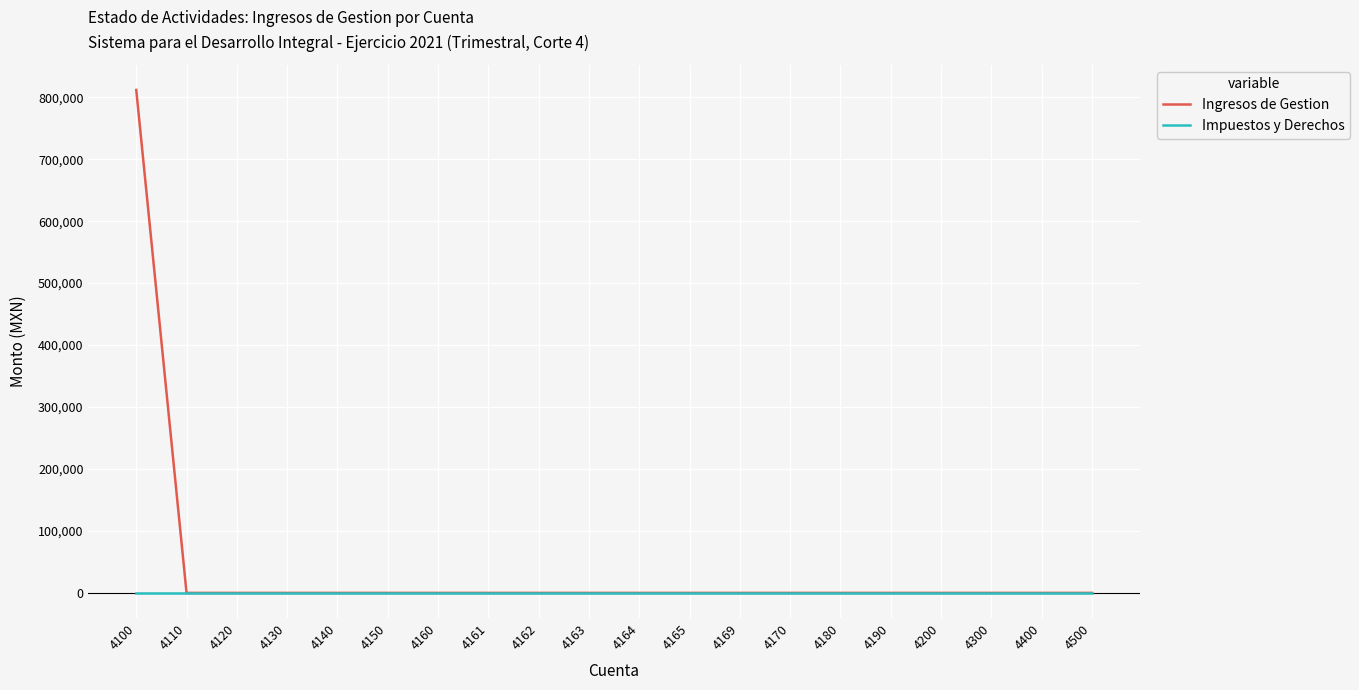

List the series in order of their peak value, lowest first.

Impuestos y Derechos, Ingresos de Gestion